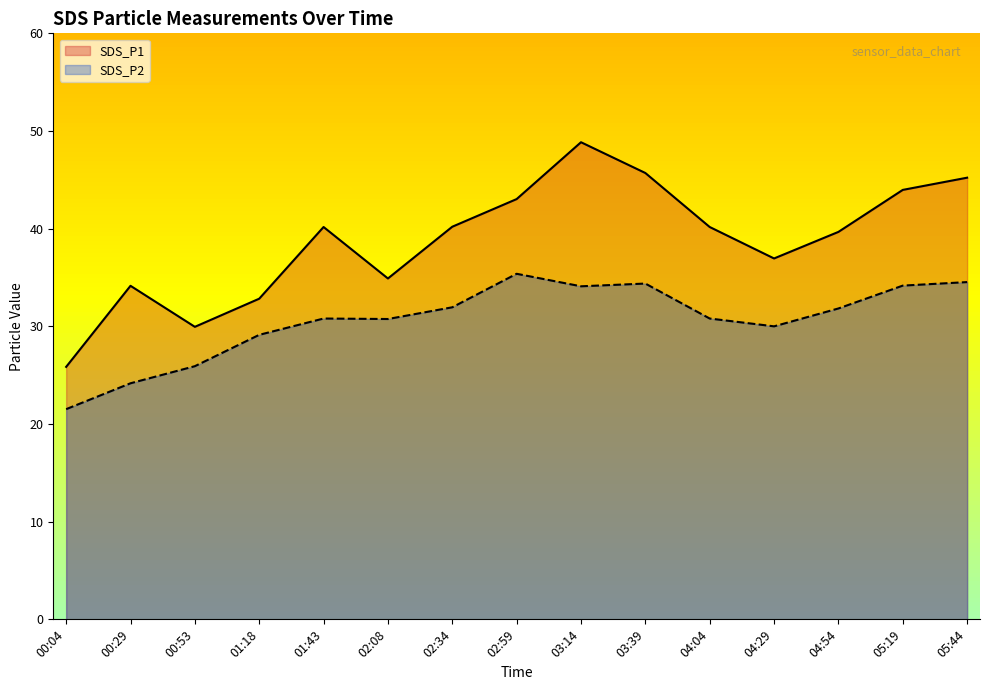

Reading left to right, transcribe all the data shown in this chart.

SDS_P1: 00:04=25.9	00:29=34.1	00:53=29.9	01:18=32.8	01:43=40.2	02:08=34.9	02:34=40.2	02:59=43.0	03:14=48.9	03:39=45.7	04:04=40.2	04:29=37.0	04:54=39.7	05:19=44.0	05:44=45.2
SDS_P2: 00:04=21.5	00:29=24.2	00:53=25.9	01:18=29.1	01:43=30.8	02:08=30.8	02:34=31.9	02:59=35.4	03:14=34.1	03:39=34.4	04:04=30.8	04:29=30.0	04:54=31.8	05:19=34.2	05:44=34.5